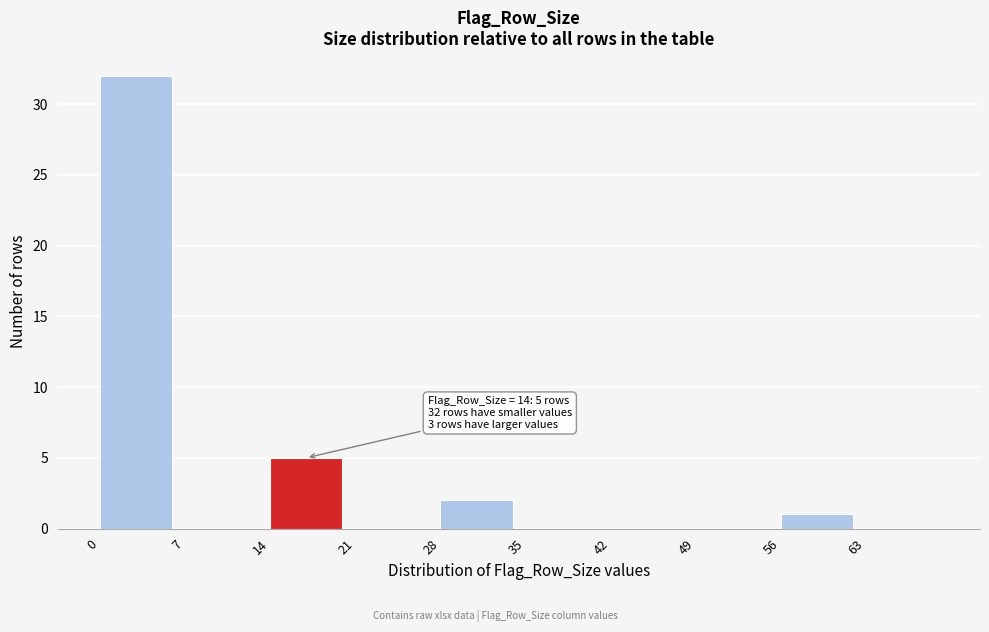

Which range on the x-axis has the tallest bar?

0 to 7